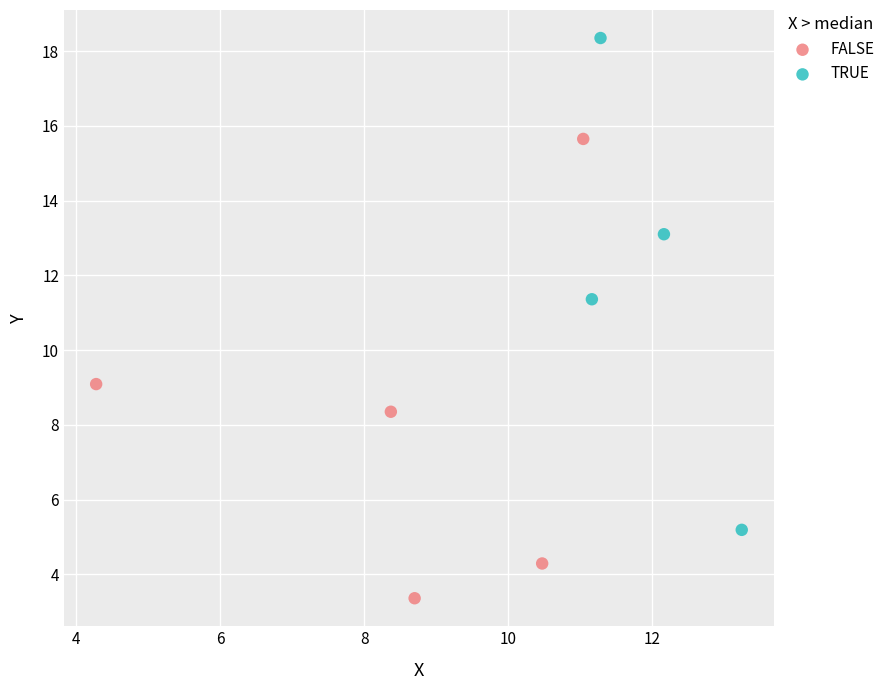

Which series has the largest Y range (max minus min)?

TRUE